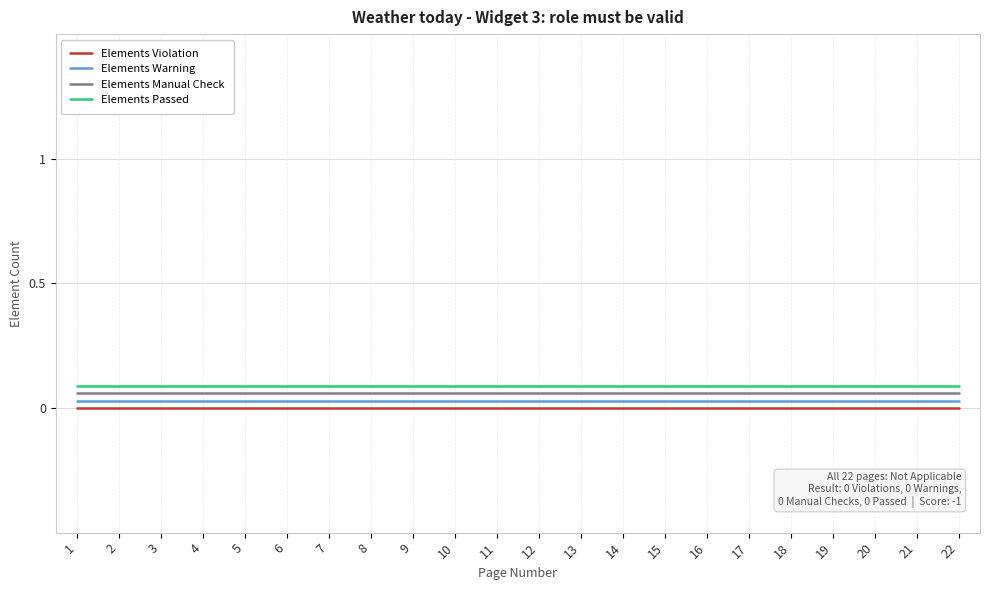

Count the number of categories in the chart.

22